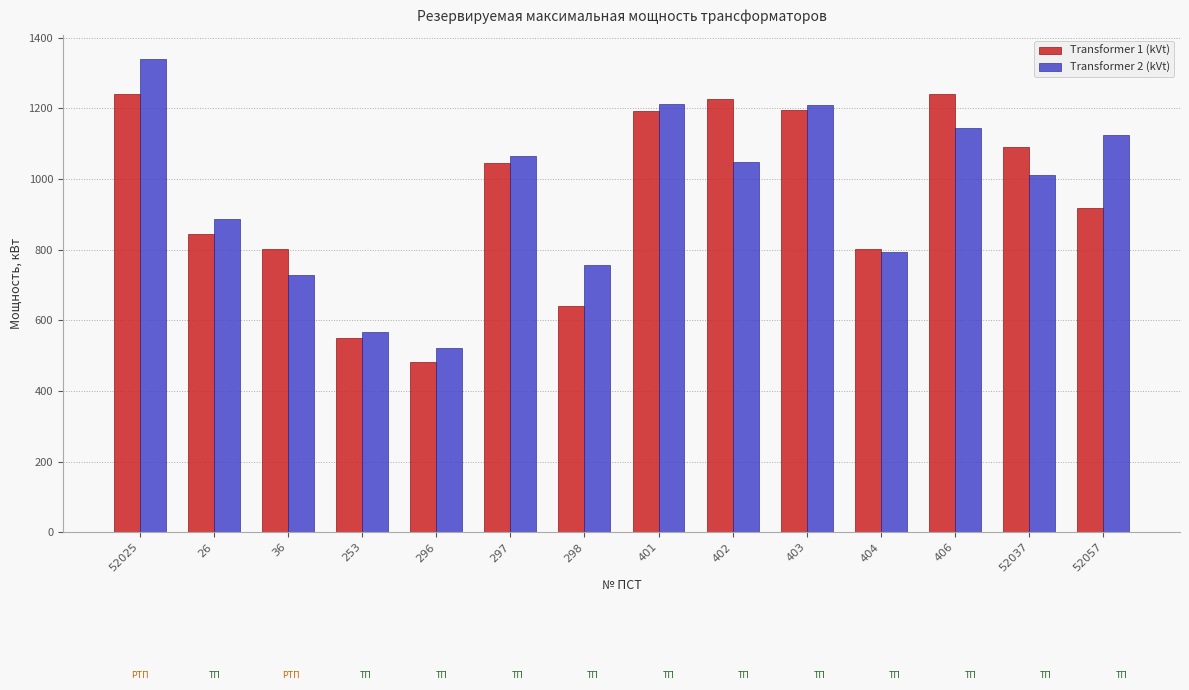

Read the Transformer 1 (kVt) value at 406.

1240.2